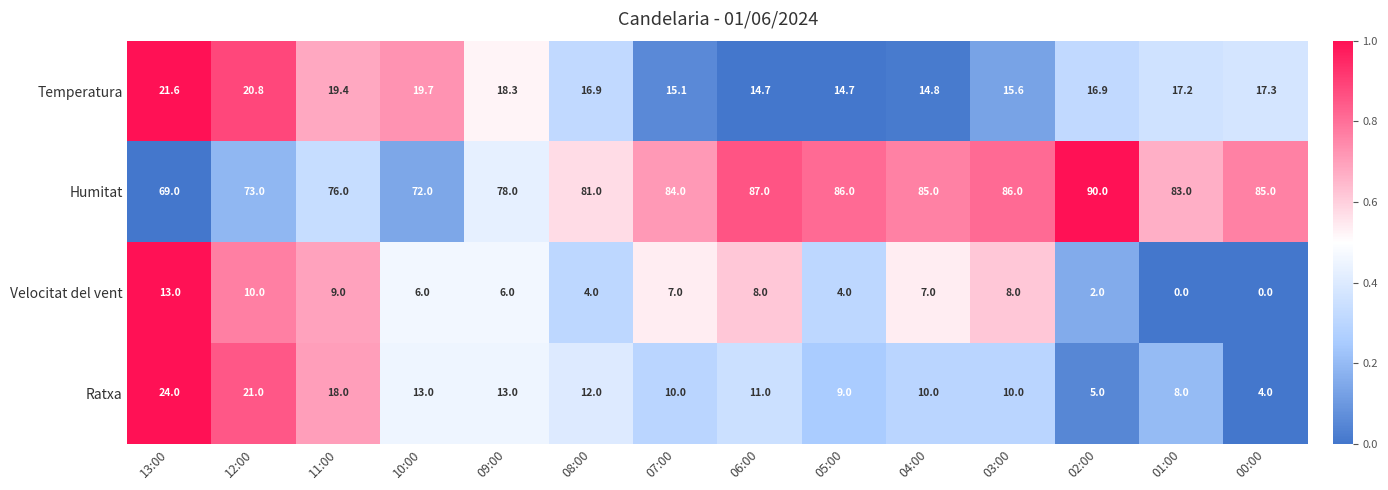

Rank the series at 02:00 from lowest to highest value.

Velocitat del vent, Ratxa, Temperatura, Humitat